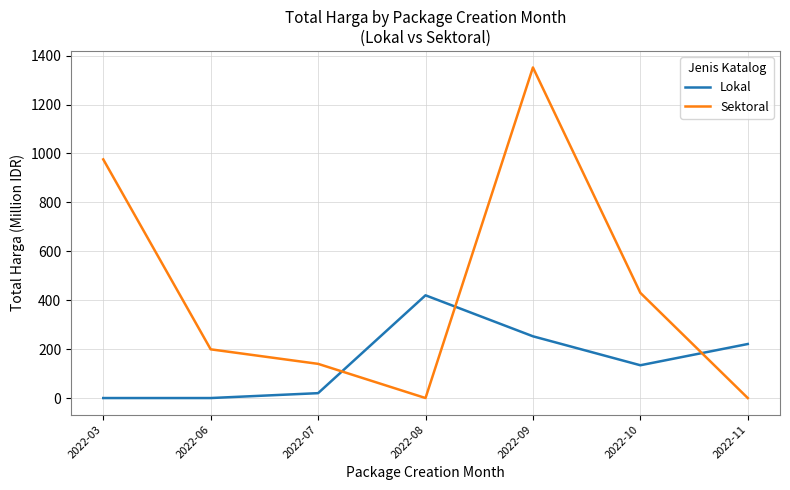

How many series are shown in this chart?

2